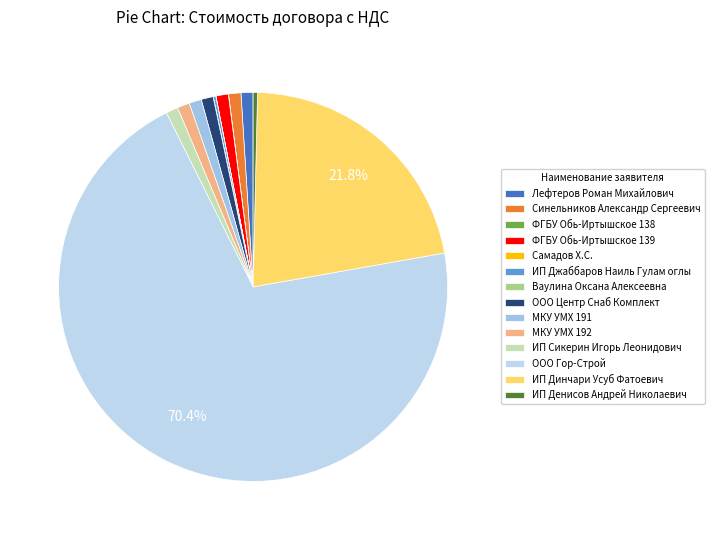

What percentage do ИП Сикерин Игорь Леонидович and Лефтеров Роман Михайлович together represent?

2.0%